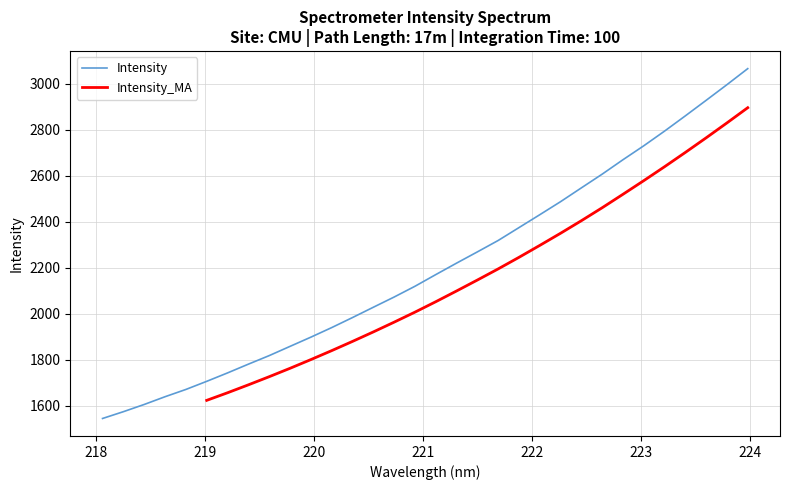

What is the minimum value for Intensity?

1545.8